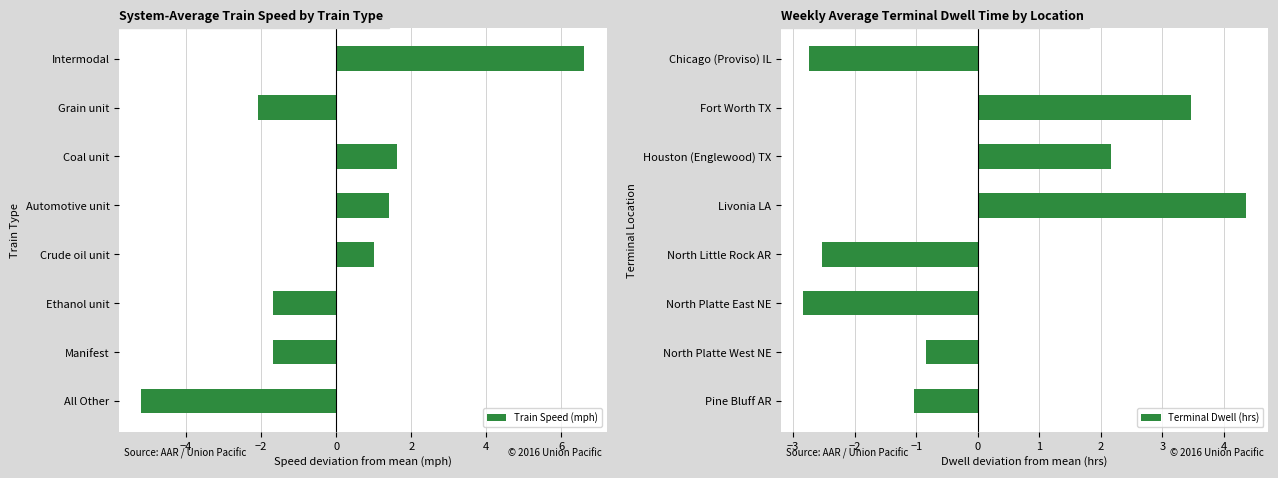

What is the value of the Train Speed (mph) bar at the 4th from the left?

1.4